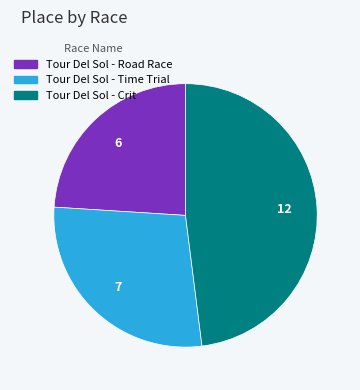

Approximately how many times larger is the value at Tour Del Sol - Time Trial compared to Tour Del Sol - Road Race?

1.2